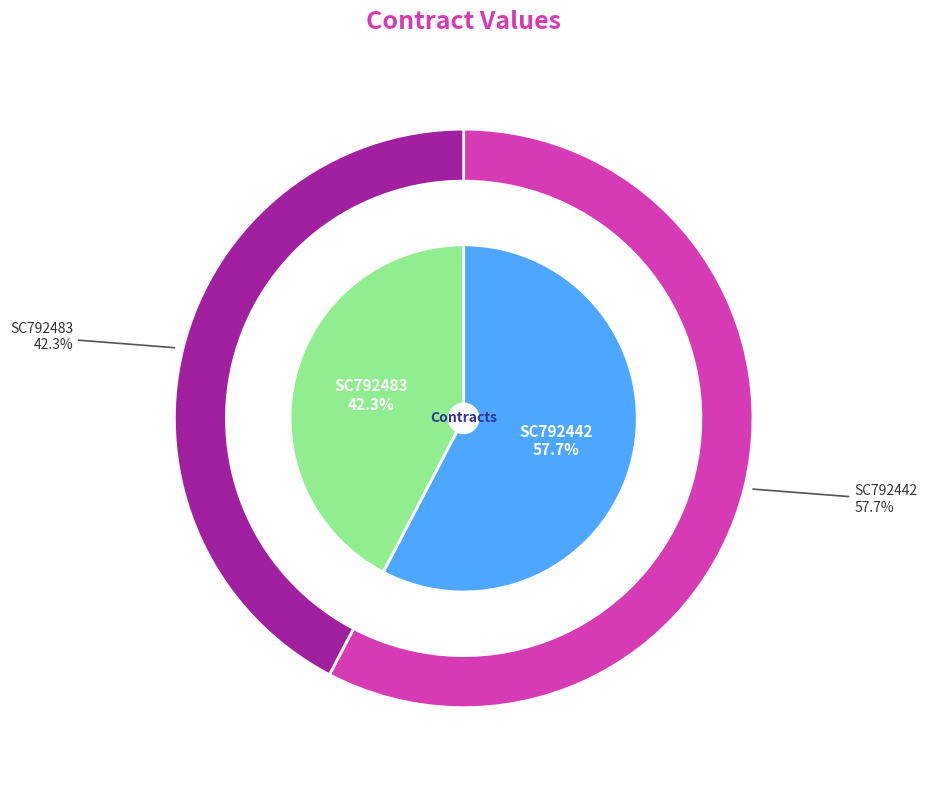

What percentage is the SC792483 slice, to the nearest percent?

42%